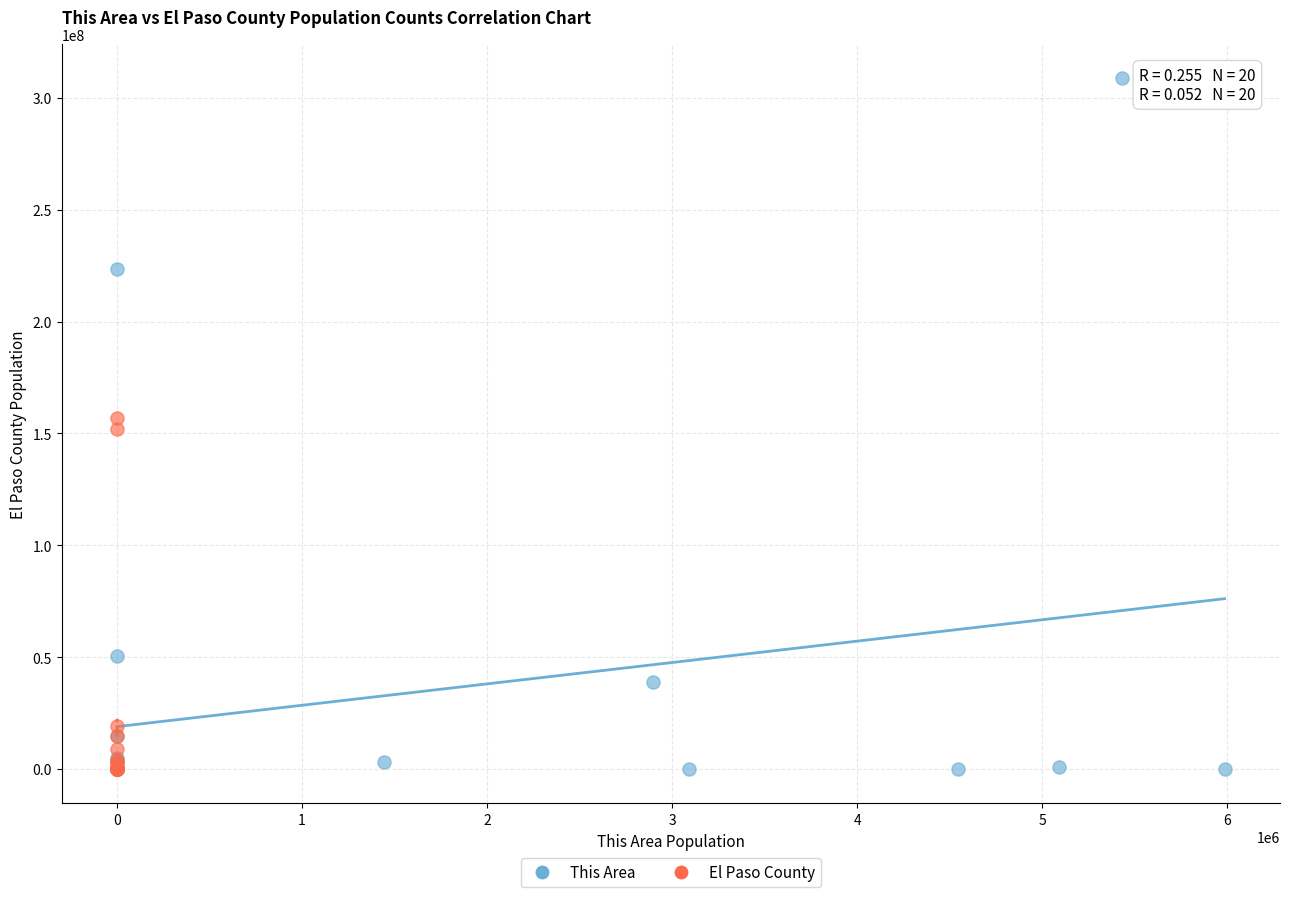

Which series reaches the maximum Y coordinate?

This Area